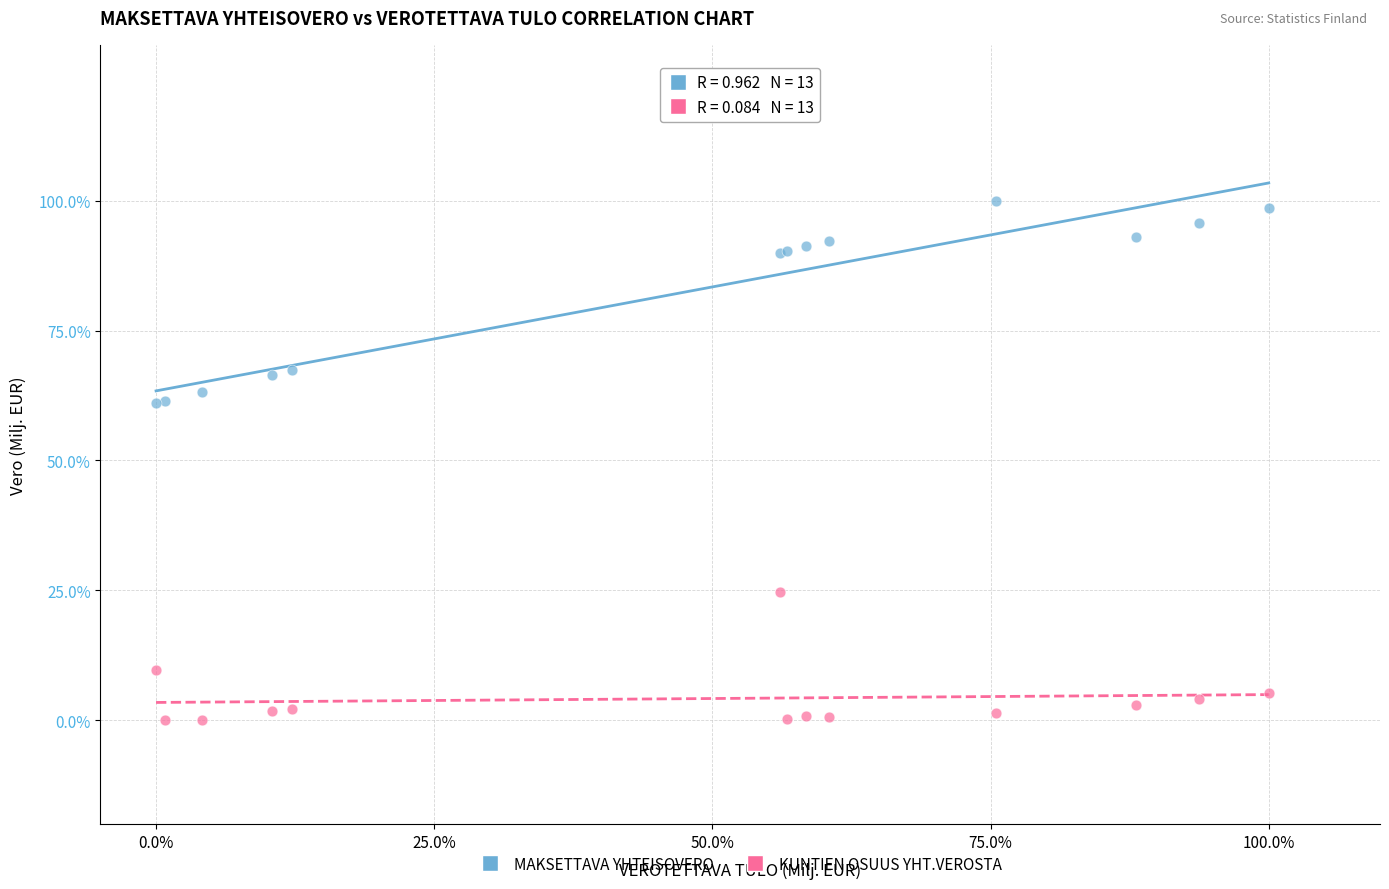

What are all the series names shown in the legend?

MAKSETTAVA YHTEISOVERO, KUNTIEN OSUUS YHT.VEROSTA